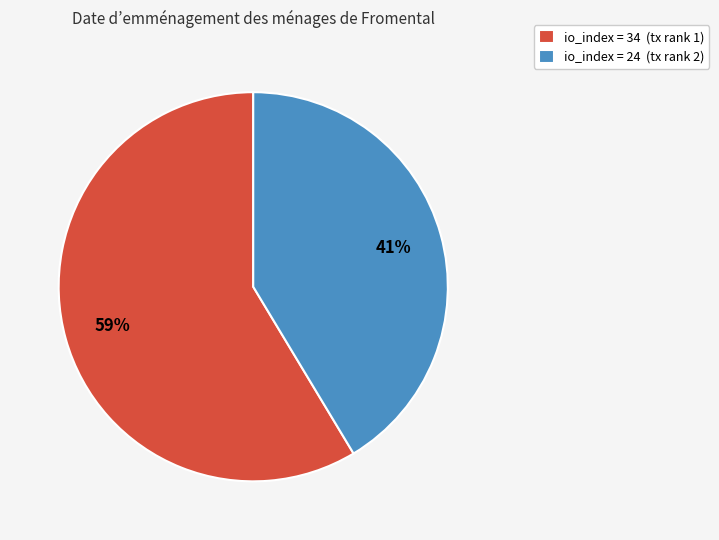

Is it true that io_index = 24 (tx rank 2) is 41% of the pie?

True